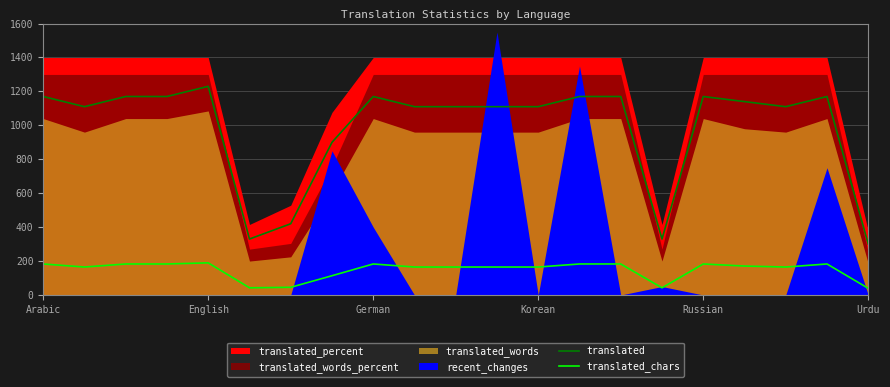

Is the value of translated at Russian greater than the value of translated_chars at Urdu?

Yes